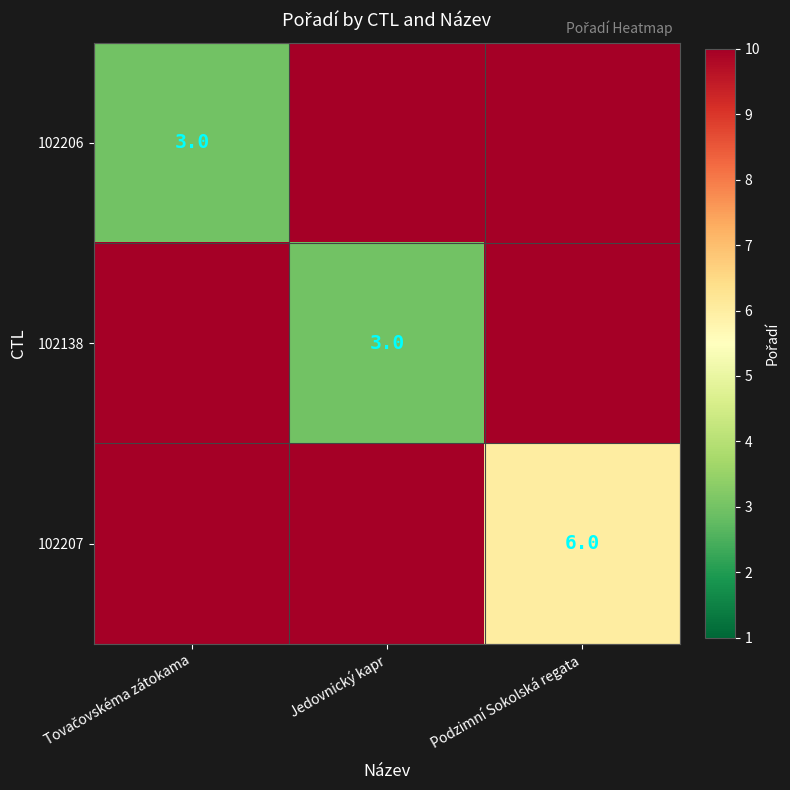

Is it true that 102138 equals 2 at Jedovnický kapr?

False